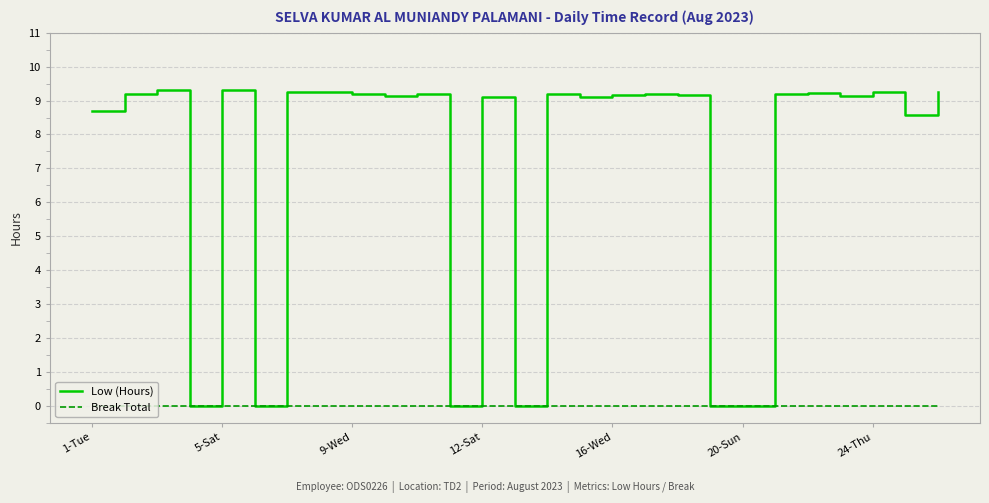

List the series in order of their peak value, highest first.

Low (Hours), Break Total